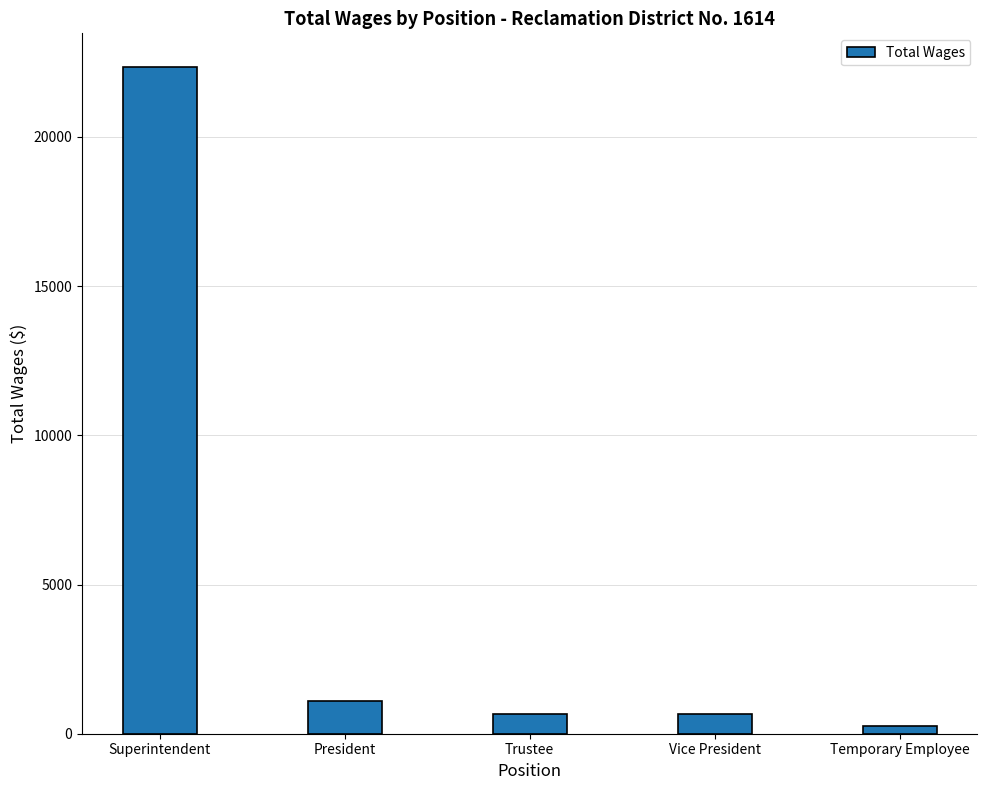

Where is the data nearest to the value 11311?

President